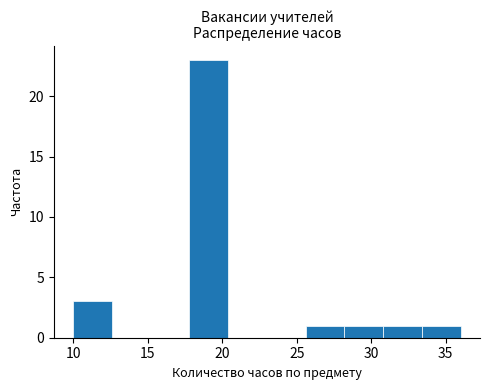

Reading left to right, list every bar in this chart as the range it spans on the x-axis followed by its height. Neither the bar edges nor the heights are printed on the chart, so give them approximately, as read against the axes.

10.0 to 12.6: 3
12.6 to 15.2: 0
15.2 to 17.8: 0
17.8 to 20.4: 23
20.4 to 23.0: 0
23.0 to 25.6: 0
25.6 to 28.2: 1
28.2 to 30.8: 1
30.8 to 33.4: 1
33.4 to 36.0: 1